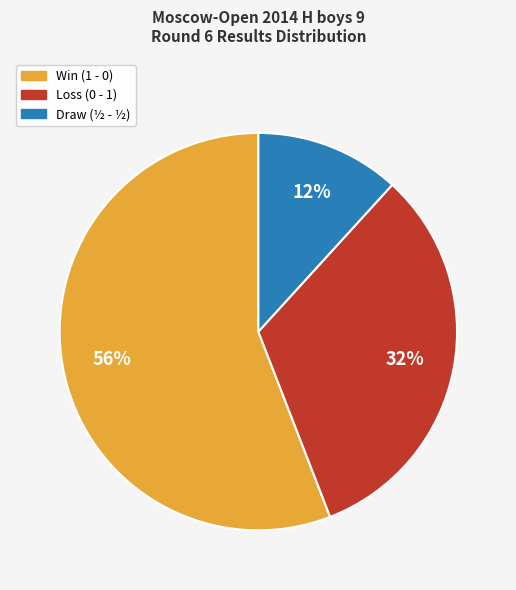

Does any single category account for the majority?

Yes